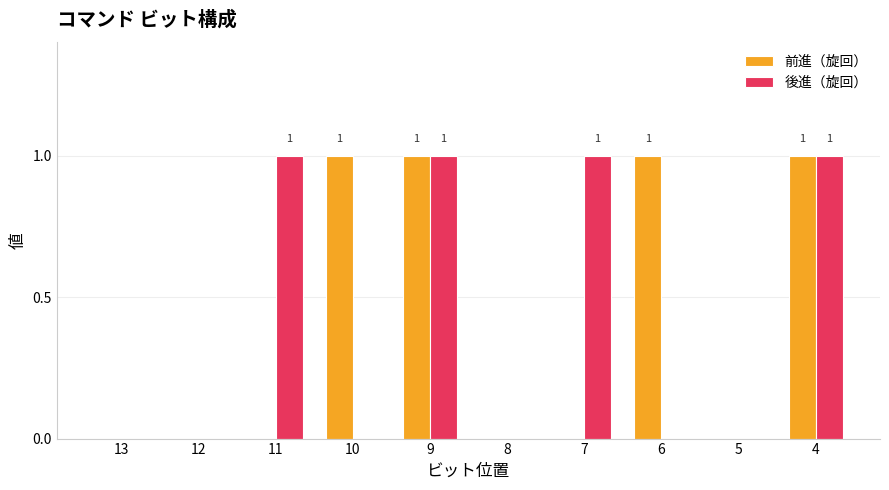

Reading right to left, transcribe all the data shown in this chart.

前進（旋回）: 1	0	1	0	0	1	1	0	0	0
後進（旋回）: 1	0	0	1	0	1	0	1	0	0